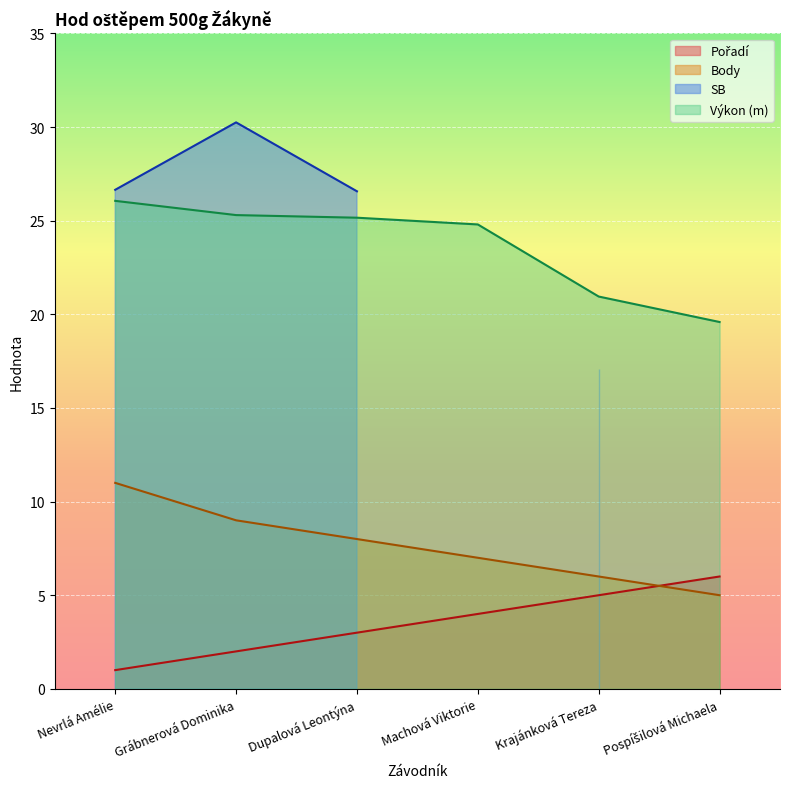

At which label does Body reach its minimum?

Pospíšilová Michaela